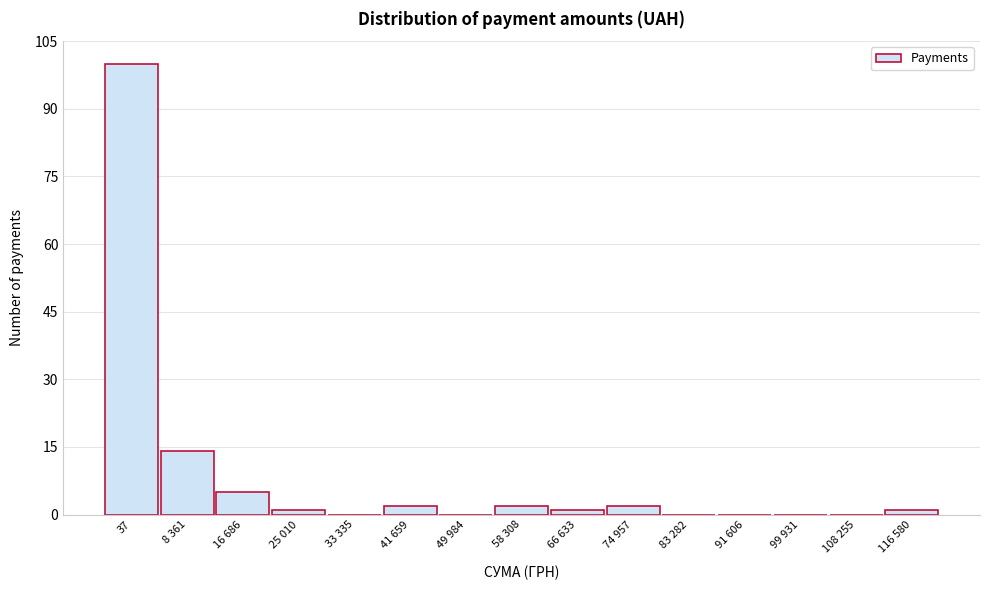

Reading left to right, what are all the values shown in this chart?

37=100	8 361=14	16 686=5	25 010=1	33 335=0	41 659=2	49 984=0	58 308=2	66 633=1	74 957=2	83 282=0	91 606=0	99 931=0	108 255=0	116 580=1